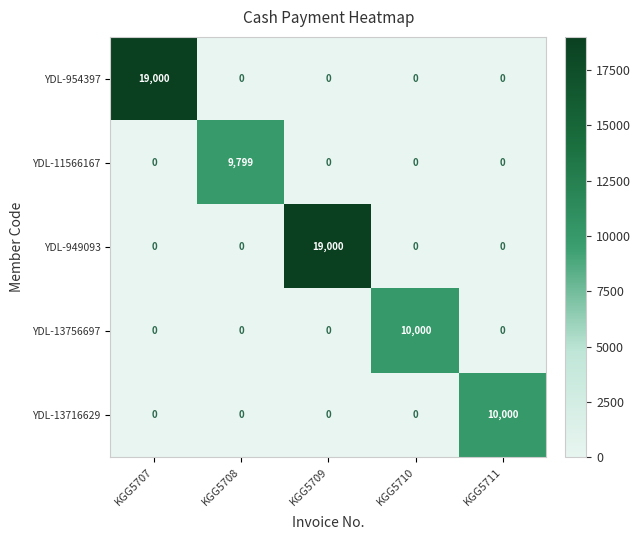

What is the difference between the highest and lowest values at KGG5708?

9799